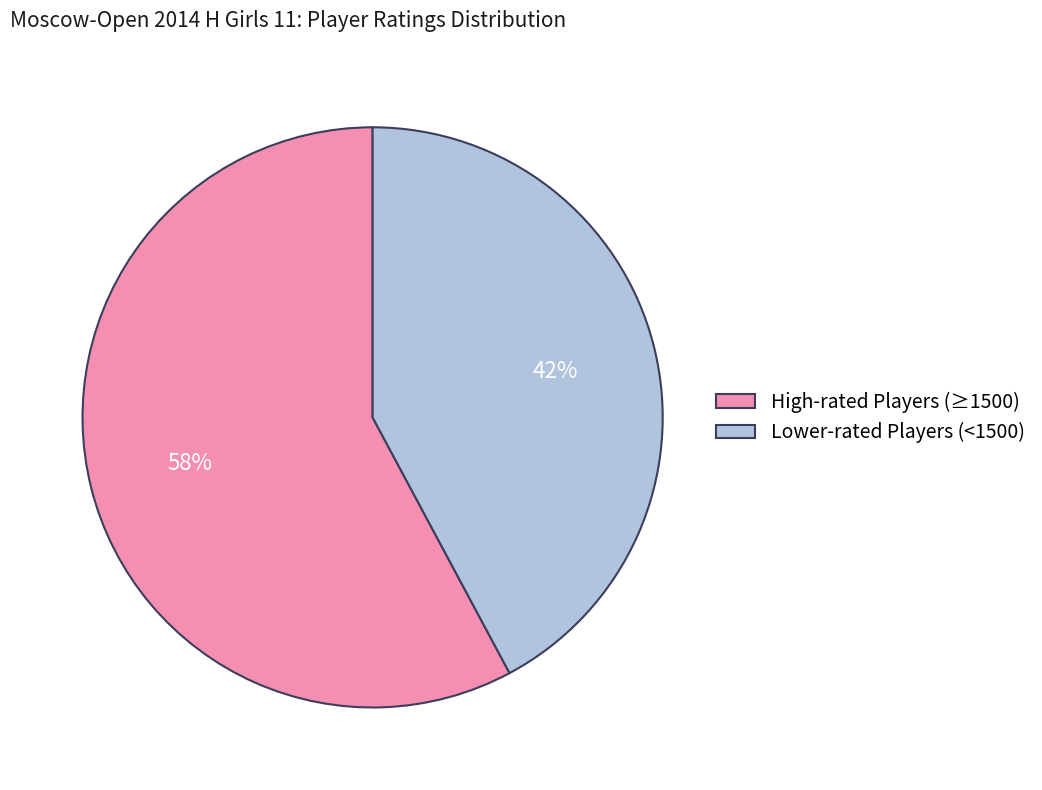

What is the ratio of the value at Lower-rated Players (<1500) to the value at High-rated Players (≥1500)?

0.7